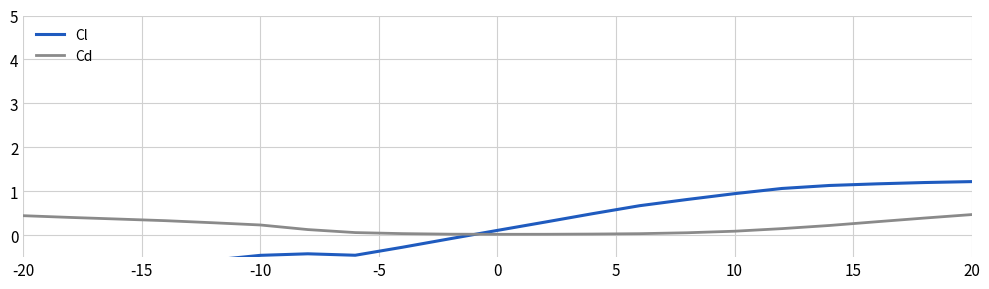

What is the highest value of the Cd series?

0.5